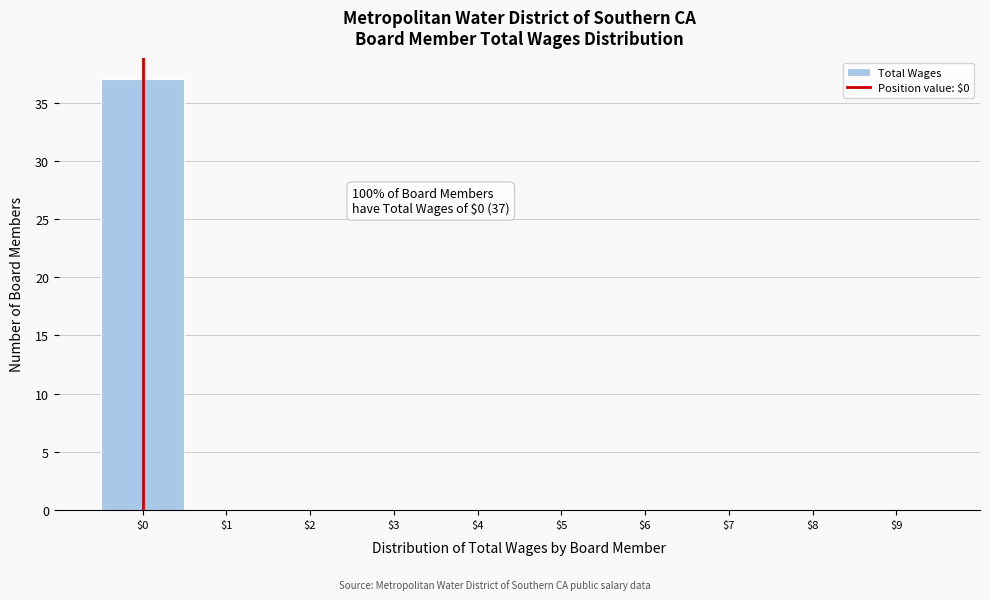

Which range on the x-axis has the tallest bar?

-0.5 to 0.5